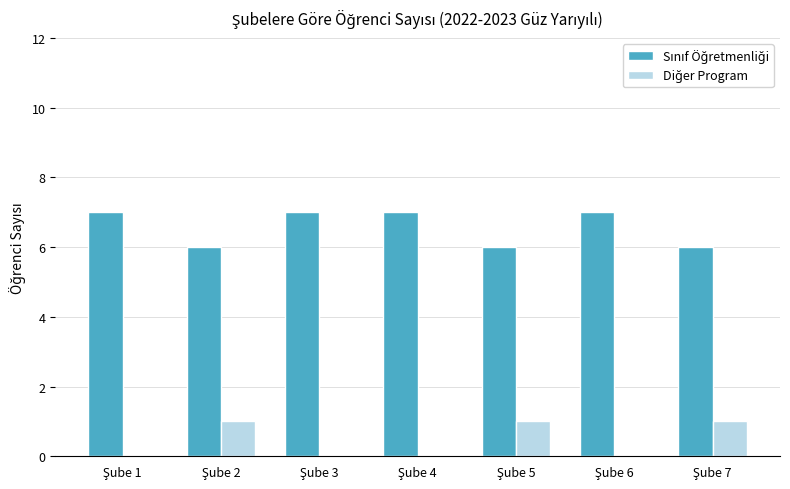

How many groups of bars are there?

7